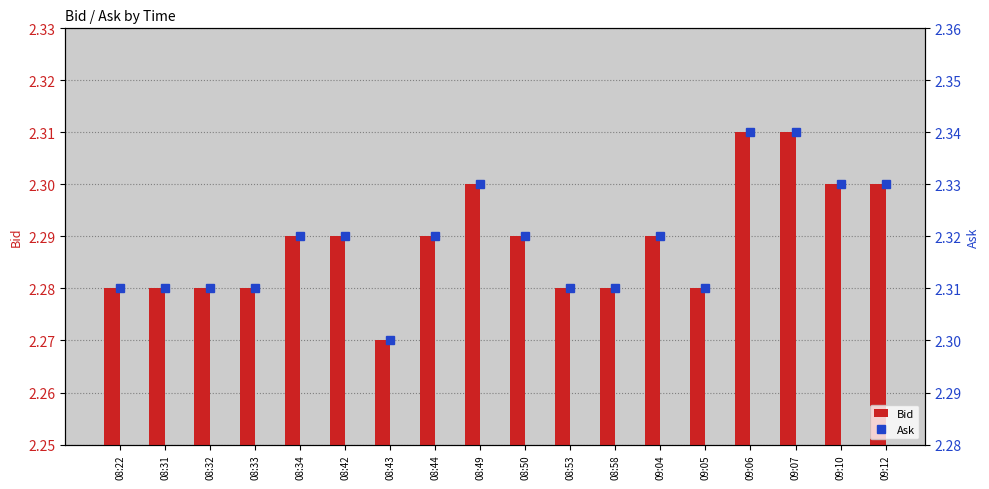

Which series changed the most between 08:22 and 09:06?

Bid